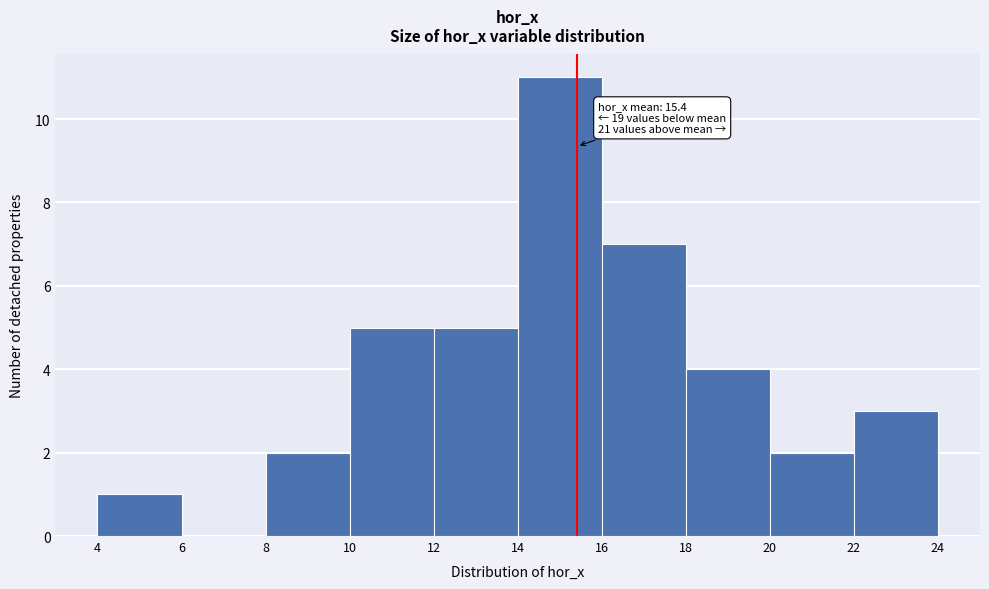

Over which range of the x-axis is the bar tallest?

14 to 16